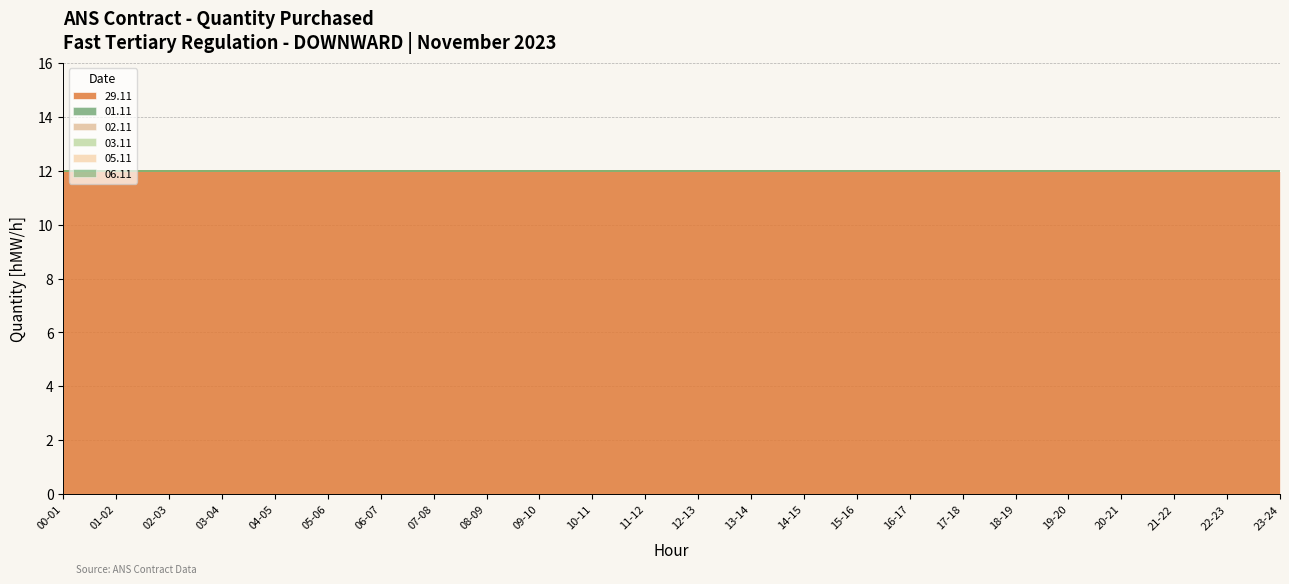

At which label is 01.11 closest to 0?

00-01